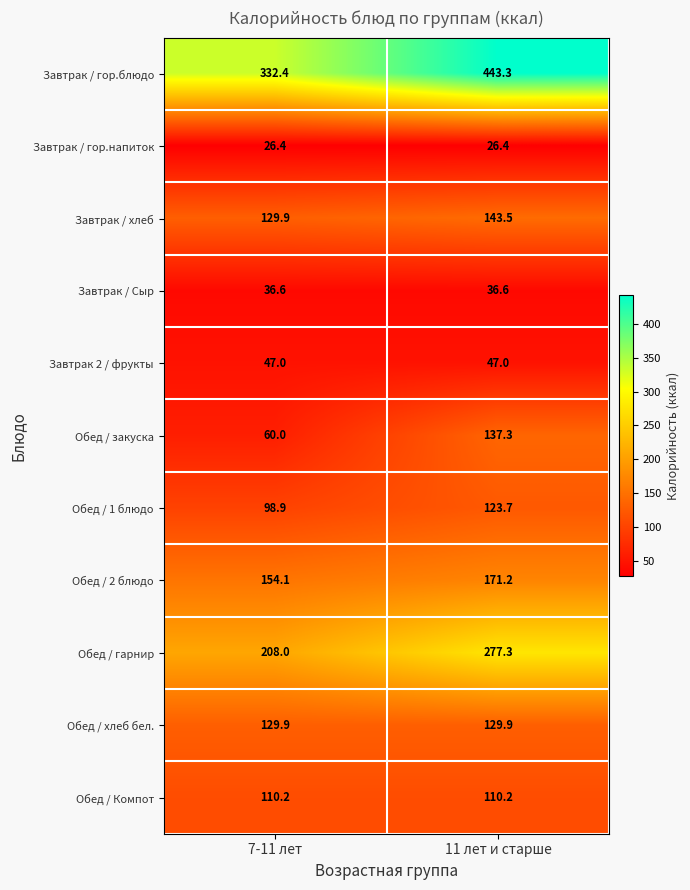

What is the lowest value of the Обед / закуска series?

60.0